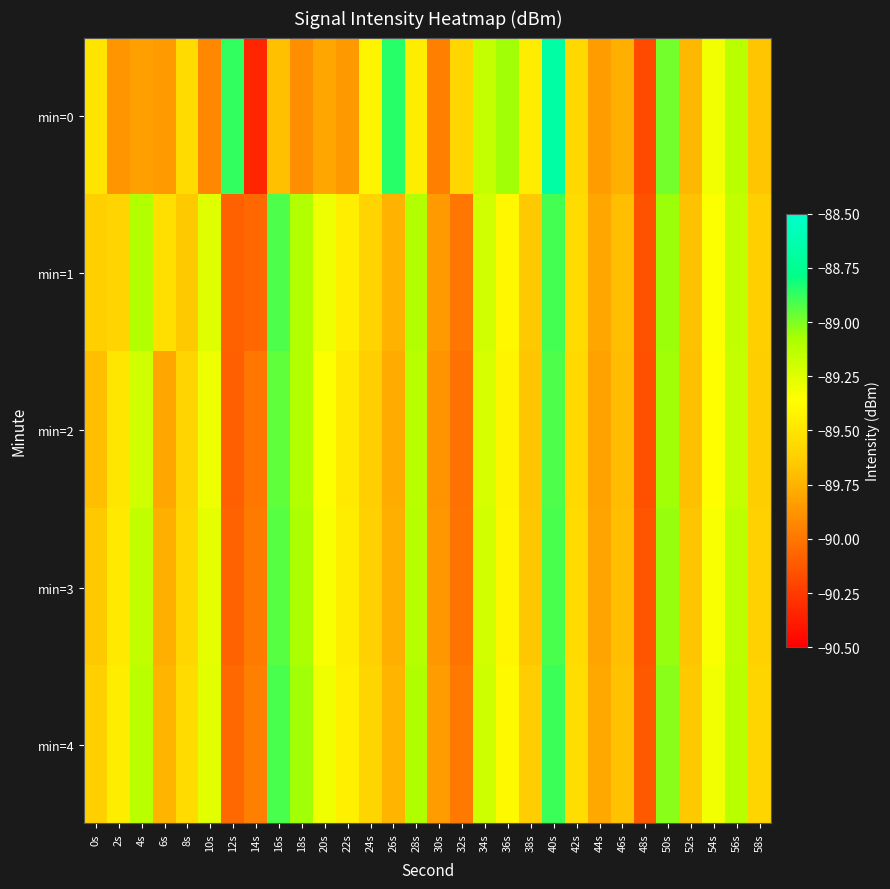

Between 2s and 20s, which is larger?

20s